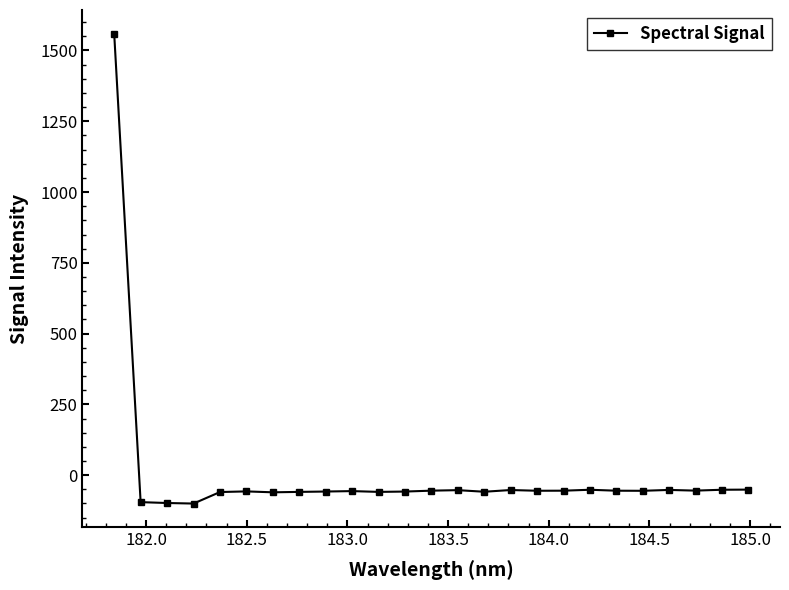

True or false: the data has more than 1 interior local peaks.

True